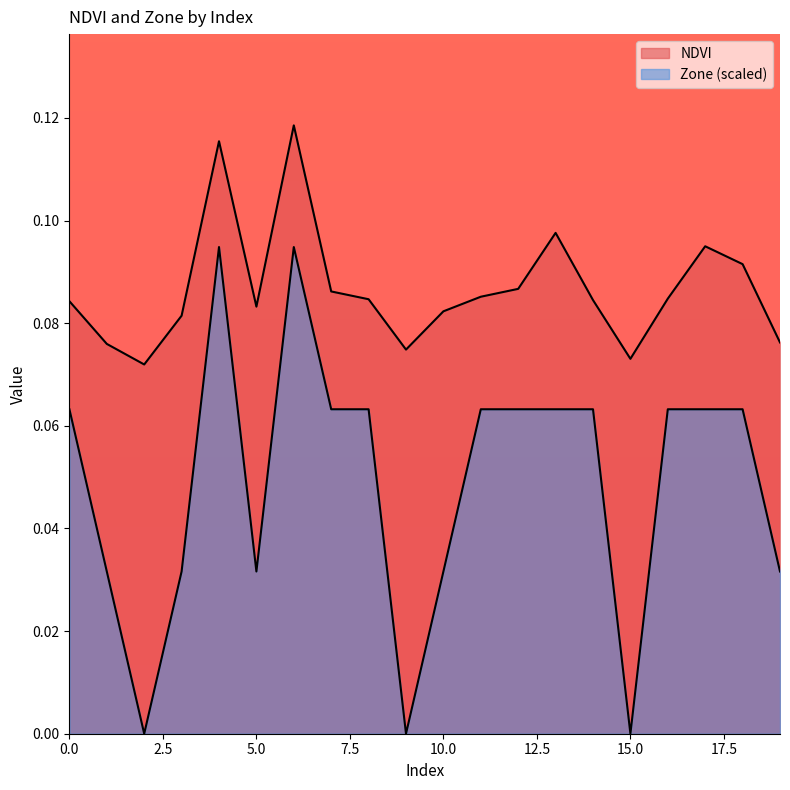

Where is the first local maximum for Zone?

4